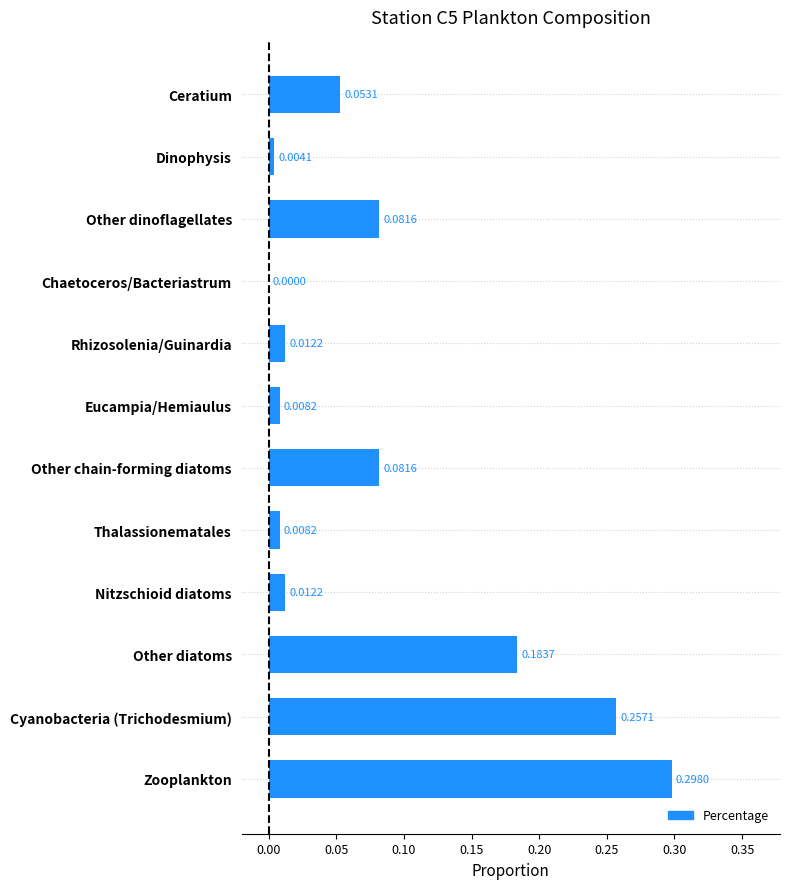

How many data points are above 0?

11